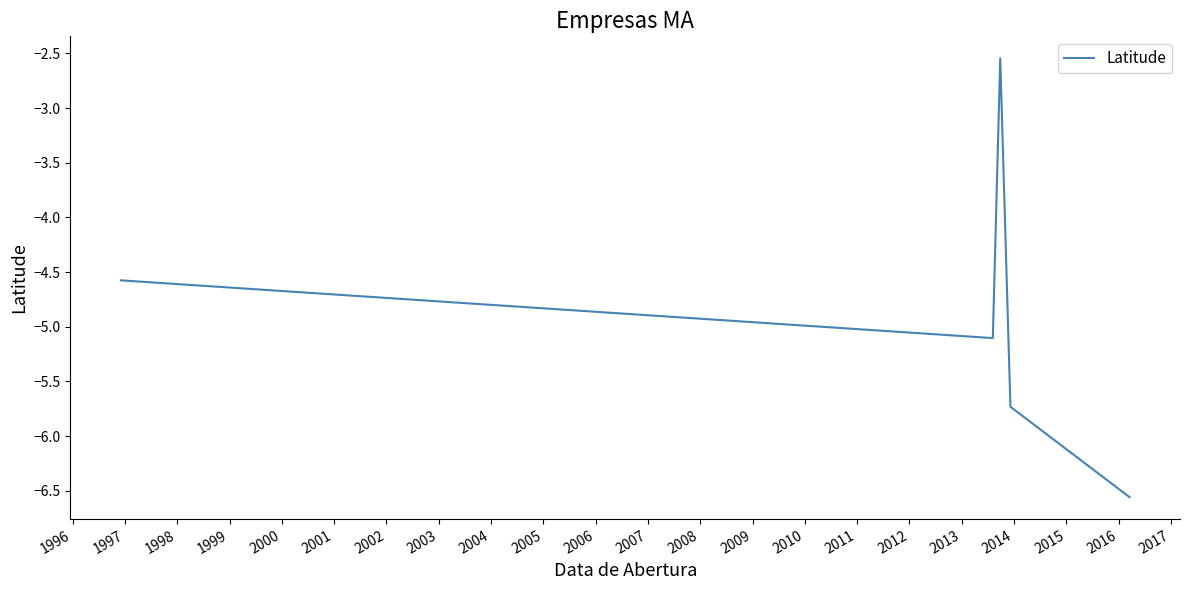

What is the minimum value shown in the chart?

-6.6